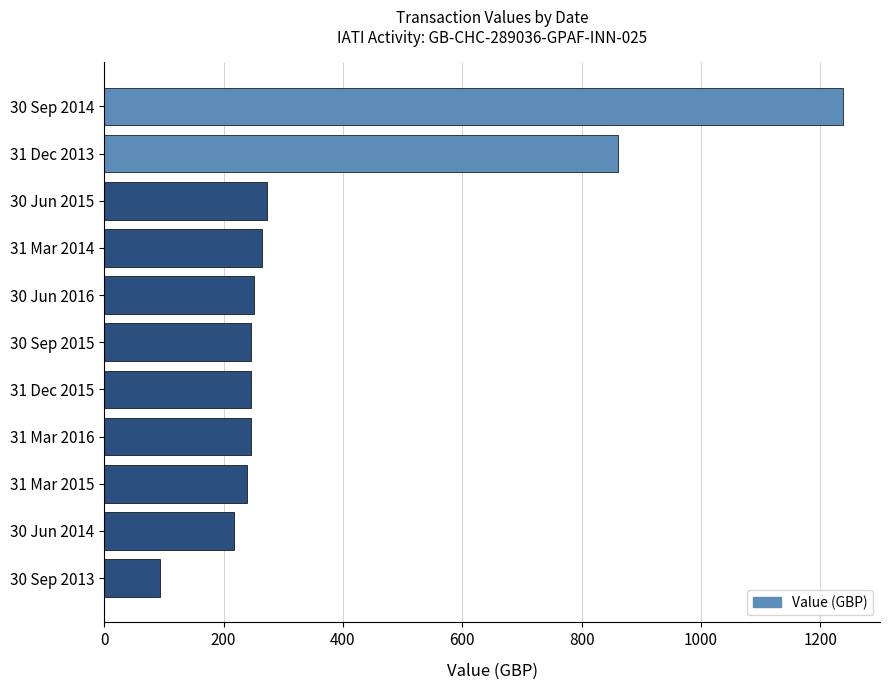

Reading bottom to top, extract all data points from this chart.

93.5	217.5	239.5	245.3	245.3	245.3	251.1	263.7	273.2	860.8	1238.0